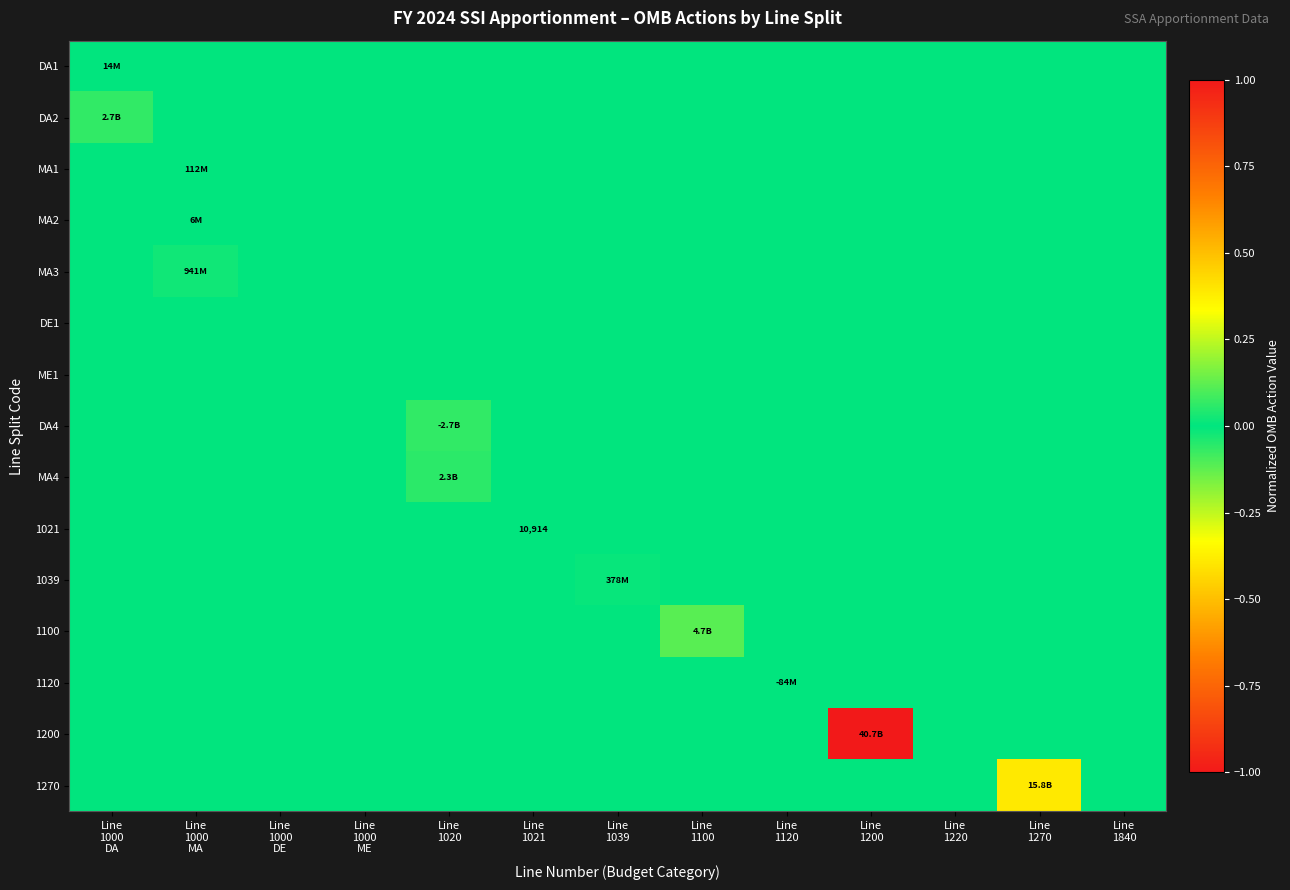

Count the number of categories in the chart.

13